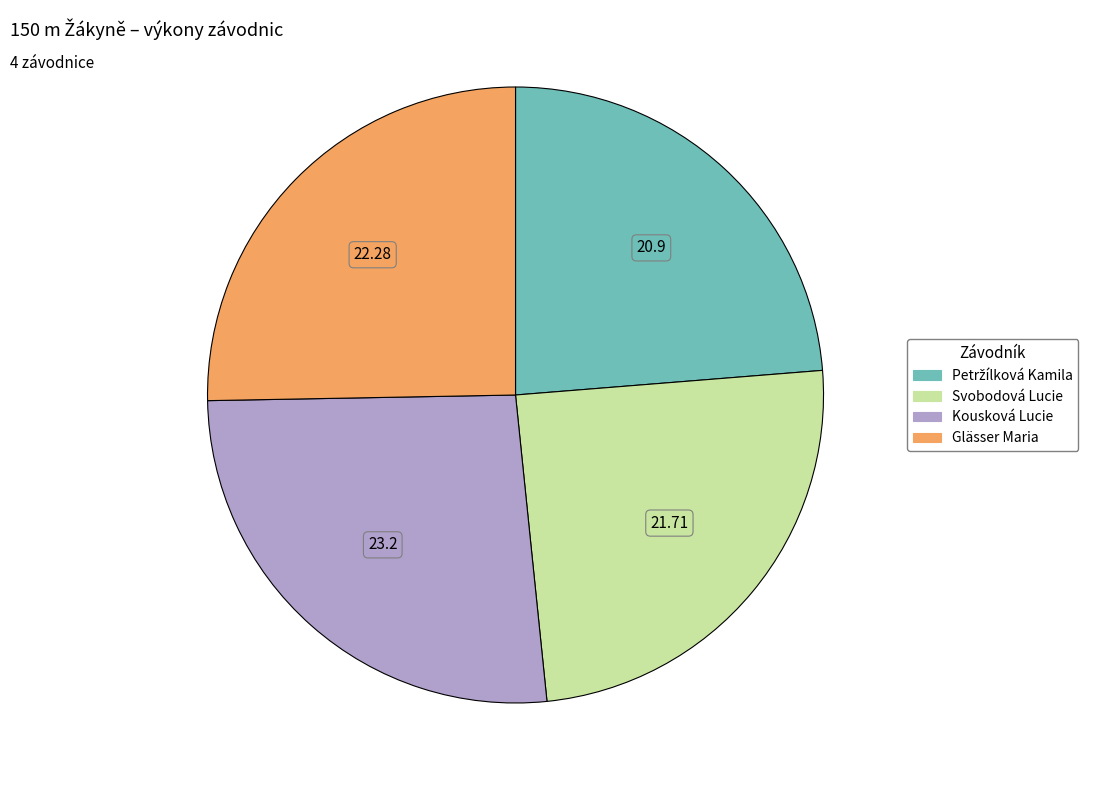

What is the largest slice in the pie chart?

Kousková Lucie